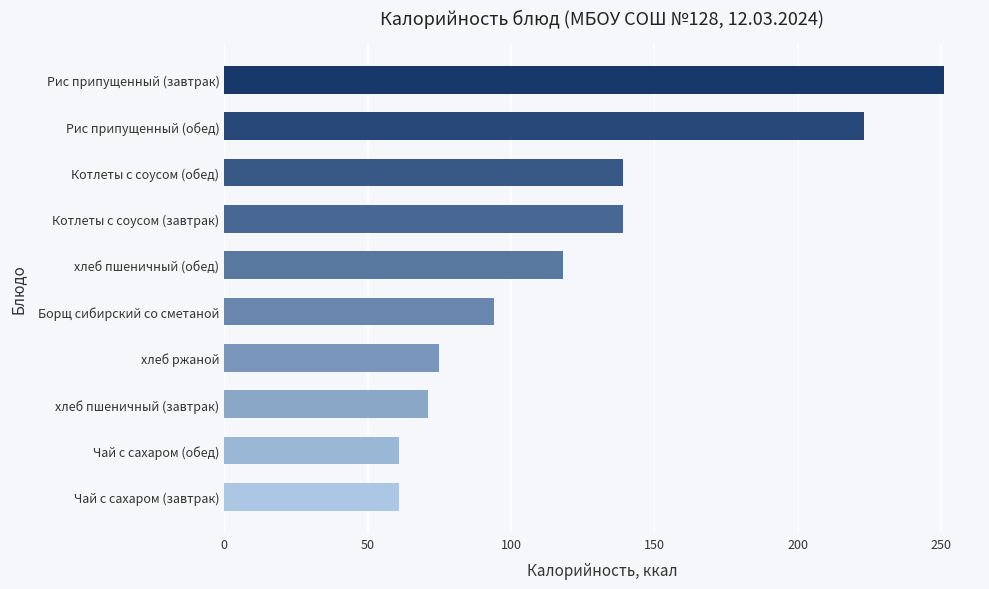

Reading bottom to top, what are all the values shown in this chart?

Чай с сахаром (завтрак)=61	Чай с сахаром (обед)=61	хлеб пшеничный (завтрак)=71	хлеб ржаной=75	Борщ сибирский со сметаной=94	хлеб пшеничный (обед)=118	Котлеты с соусом (завтрак)=139	Котлеты с соусом (обед)=139	Рис припущенный (обед)=223	Рис припущенный (завтрак)=251